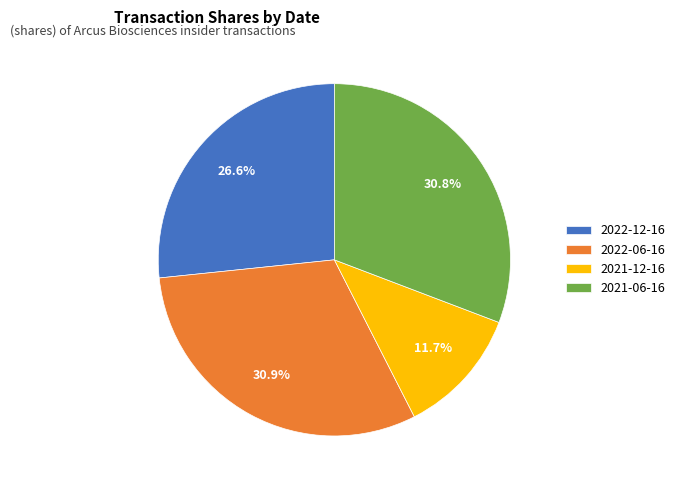

How many slices are in this pie chart?

4